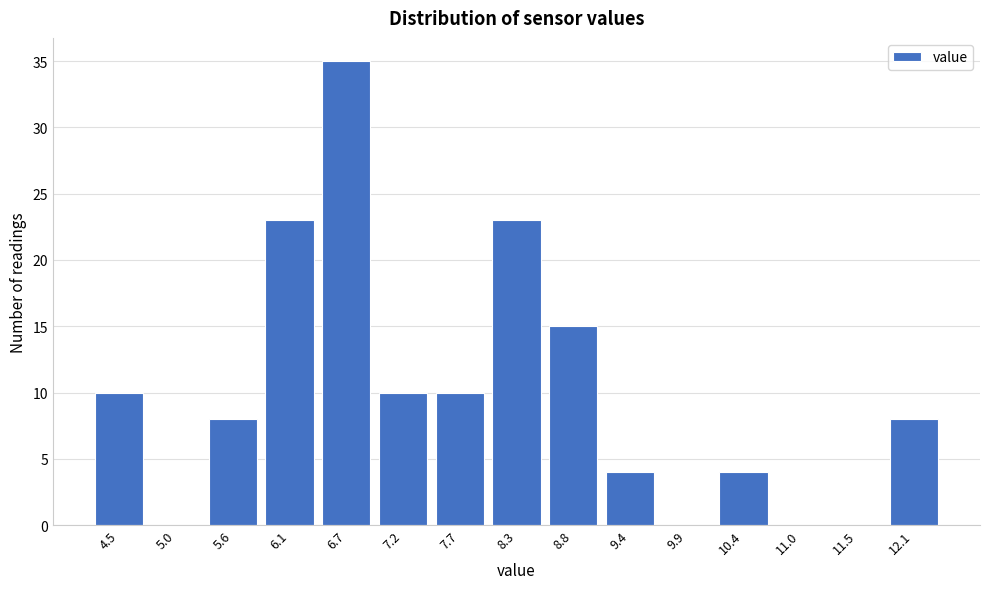

Reading left to right, what are all the values shown in this chart?

4.5=10	5.0=0	5.6=8	6.1=23	6.7=35	7.2=10	7.7=10	8.3=23	8.8=15	9.4=4	9.9=0	10.4=4	11.0=0	11.5=0	12.1=8